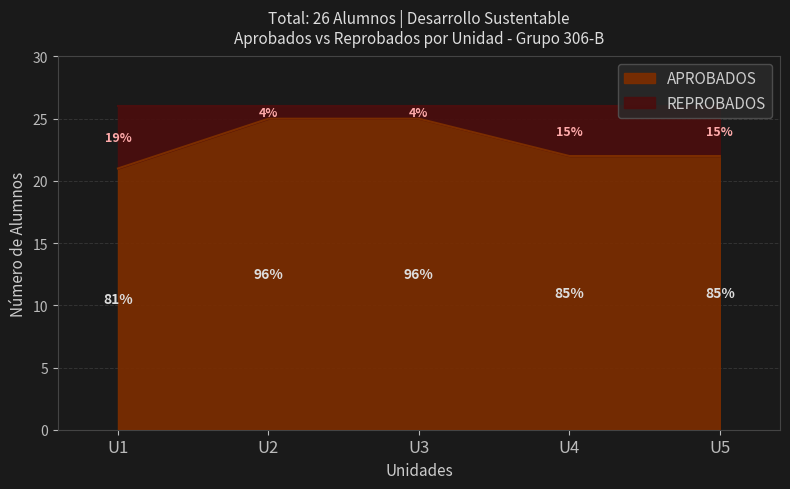

How many data points are above 22?

2